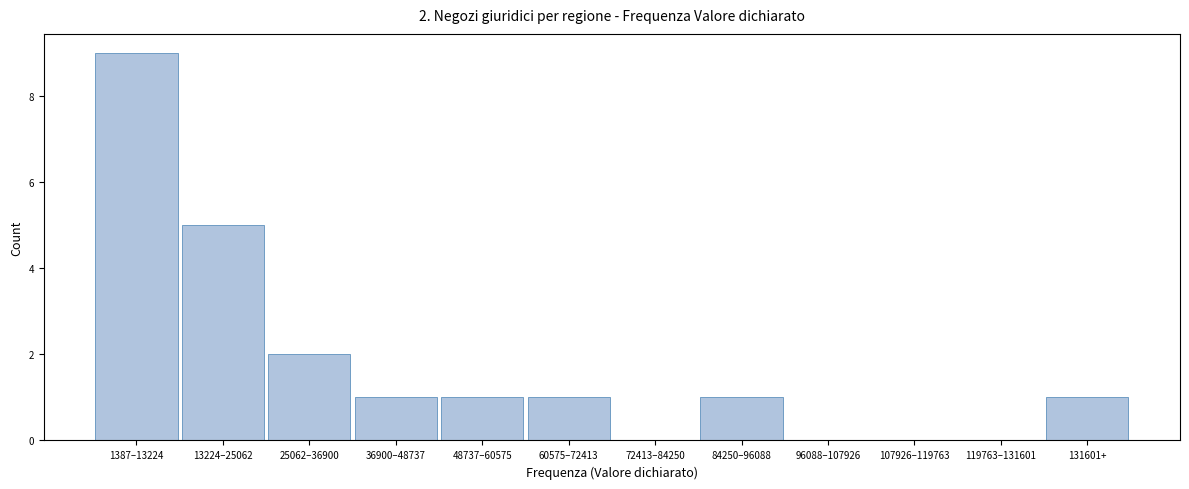

Reading right to left, extract all data points from this chart.

131601+=1	119763–131601=0	107926–119763=0	96088–107926=0	84250–96088=1	72413–84250=0	60575–72413=1	48737–60575=1	36900–48737=1	25062–36900=2	13224–25062=5	1387–13224=9